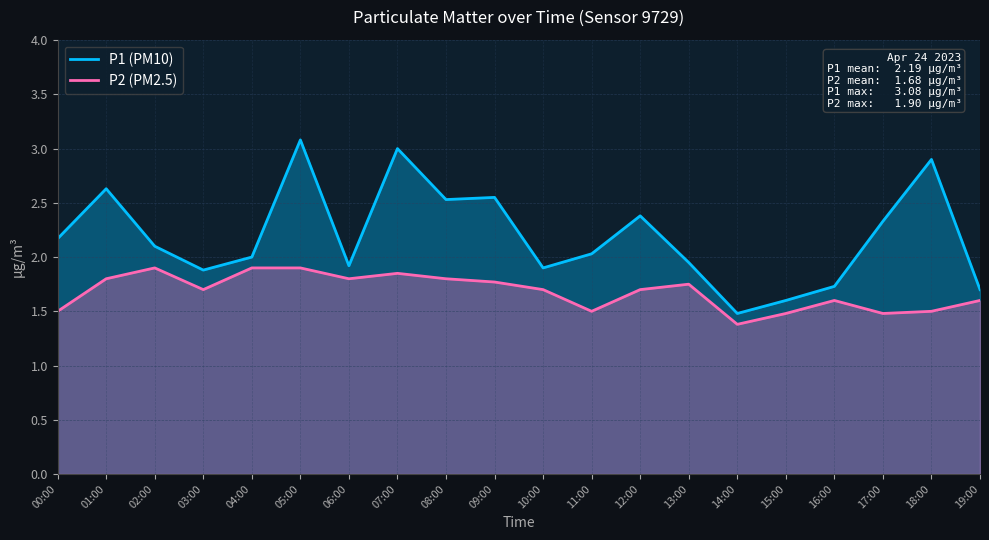

In P2 (PM2.5), how many points are higher than both neighbors (excluding endpoints)?

4